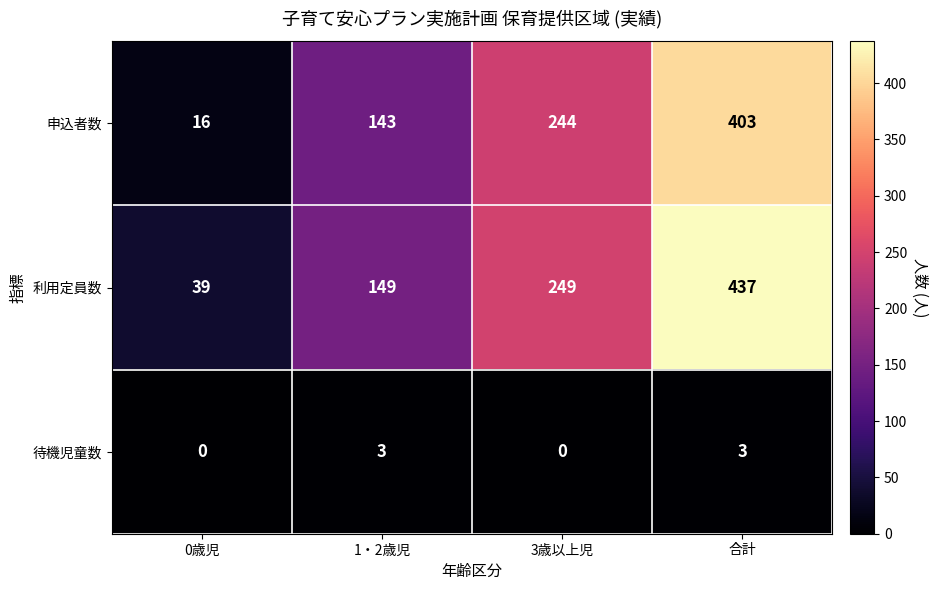

True or false: 申込者数 has a value of 143 at 1・2歳児.

True